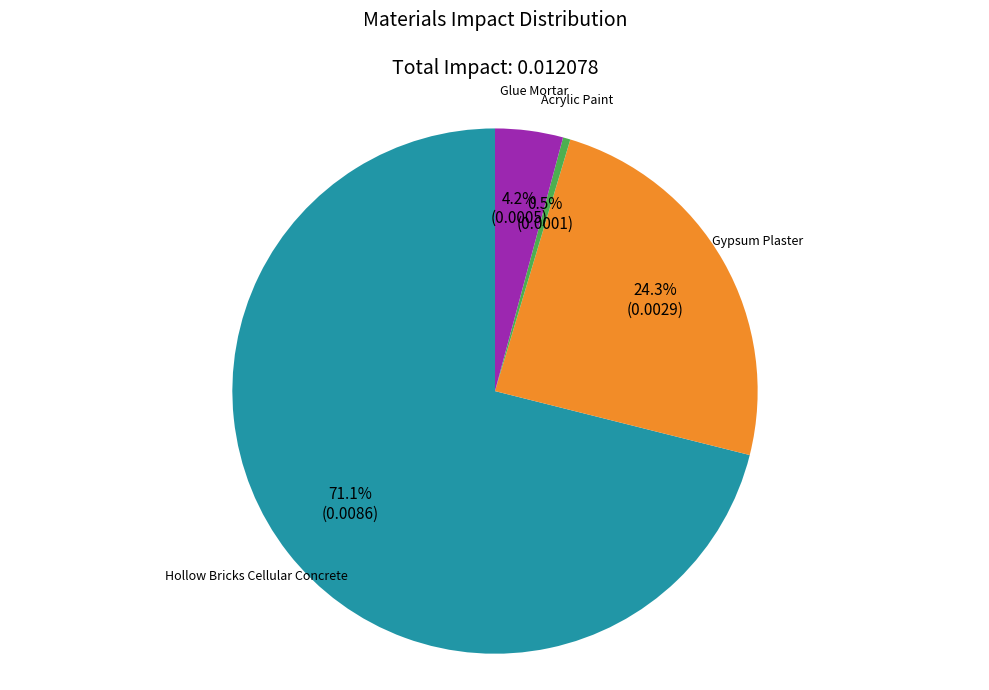

Is there a majority slice in this chart?

Yes